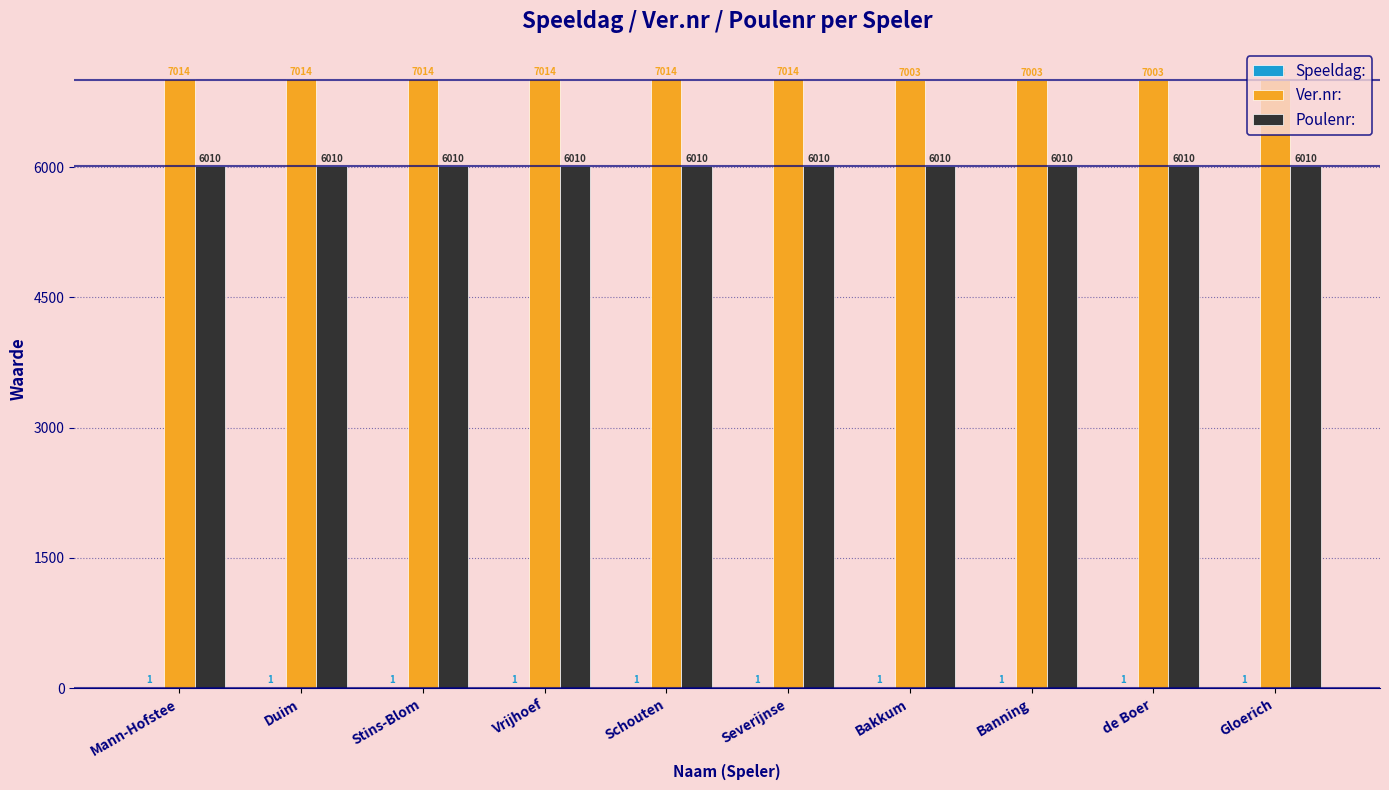

True or false: Ver.nr: has a value of 7003 at Banning.

True